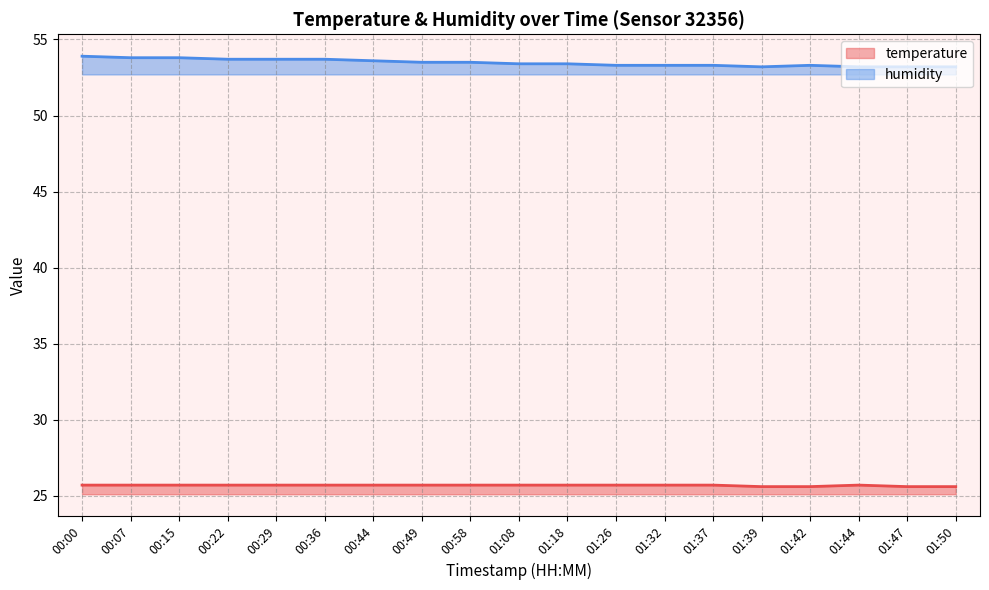

List the series in order of their peak value, lowest first.

temperature, humidity